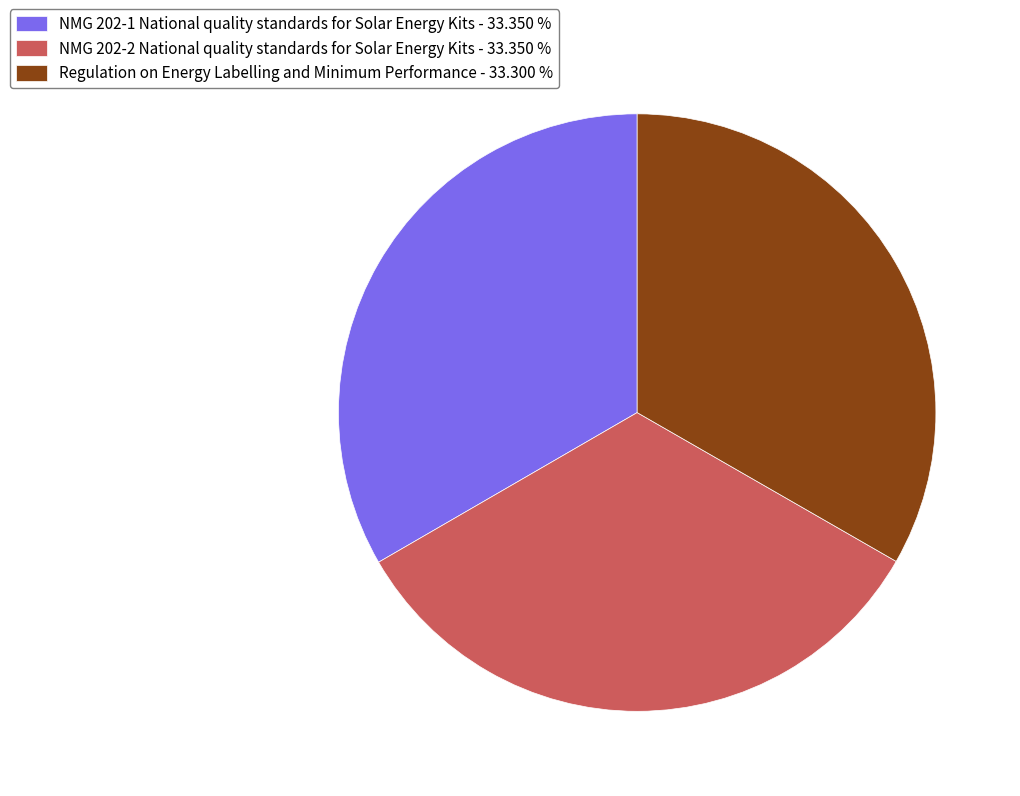

Count the number of slices in the pie.

3